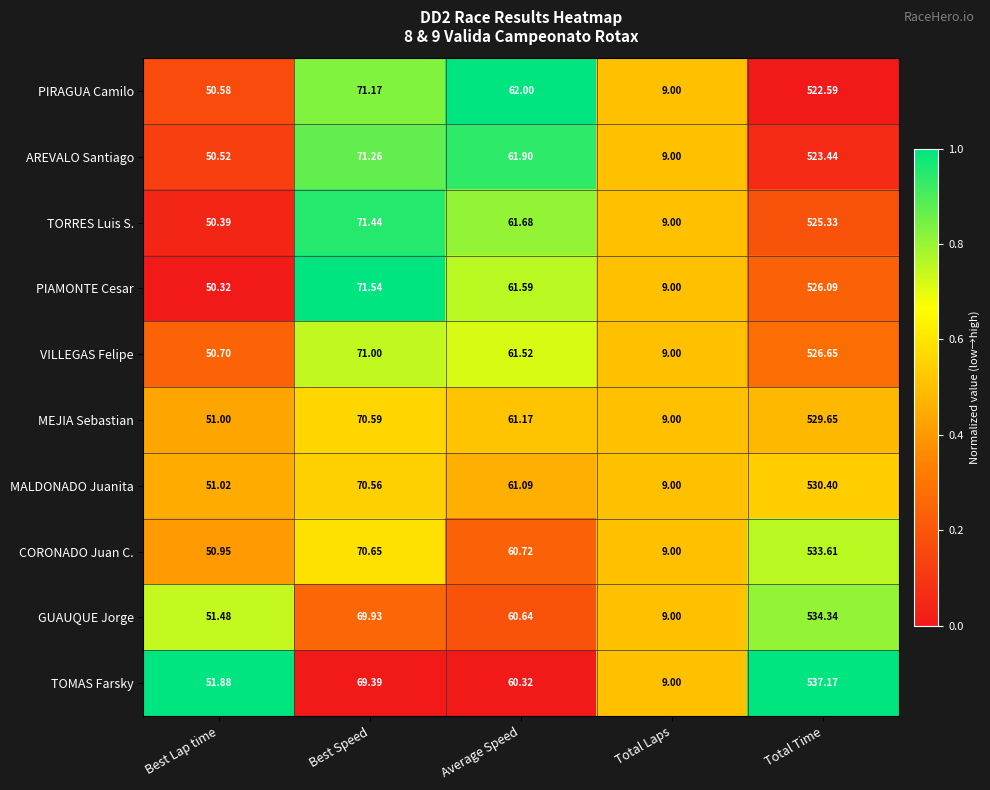

At which label does VILLEGAS Felipe first exceed 61?

Best Speed